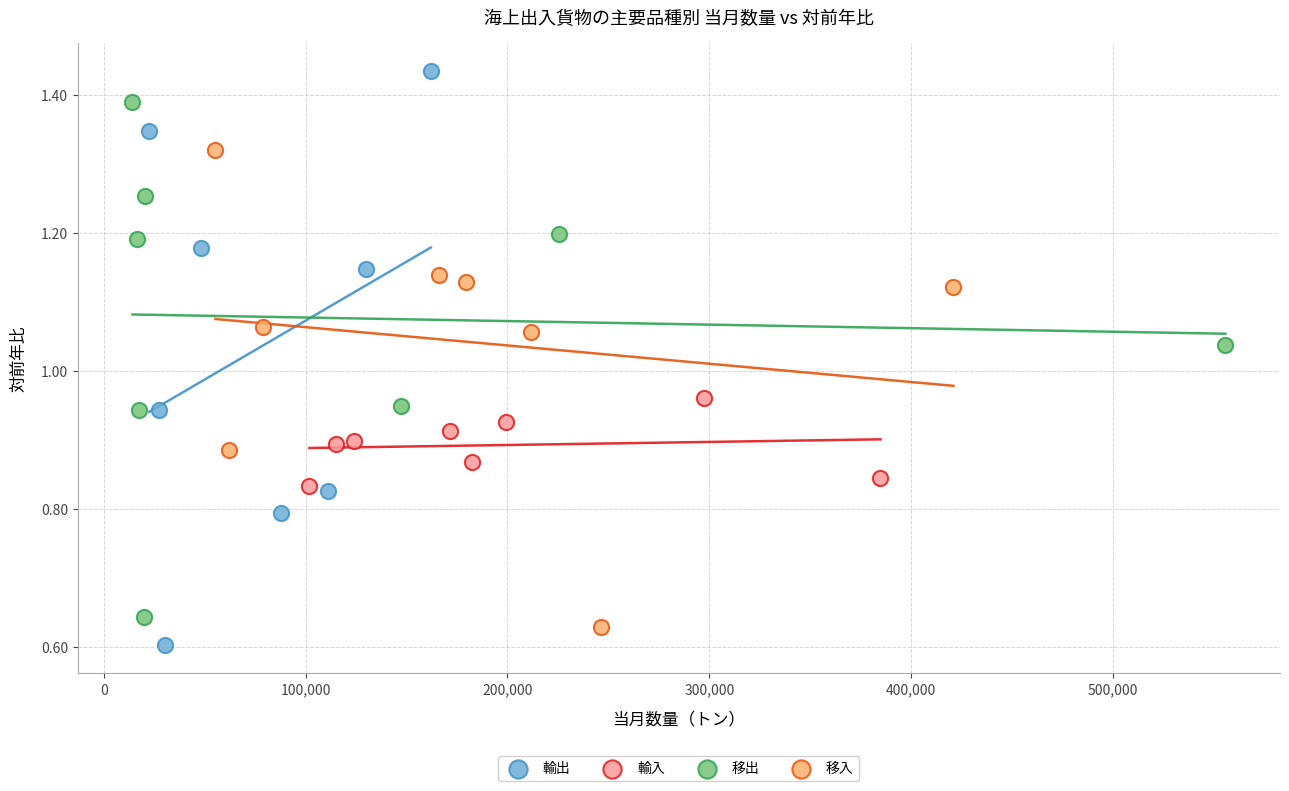

What are all the series names shown in the legend?

輸出, 輸入, 移出, 移入